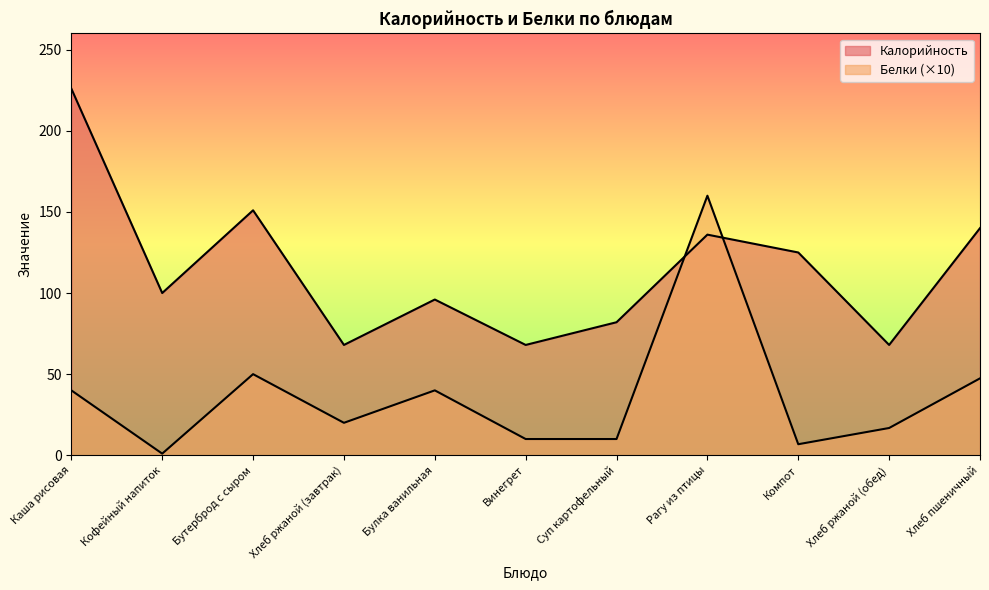

What is the smallest value displayed?

1.0